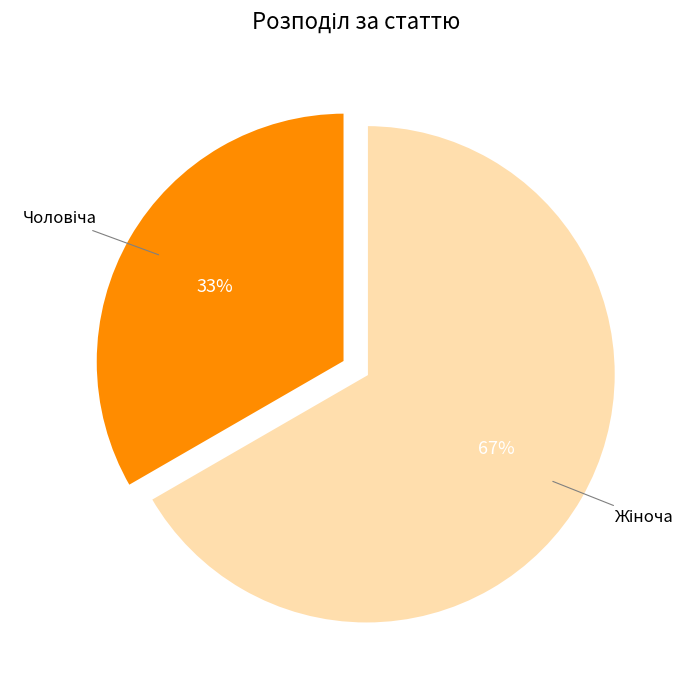

To the nearest percent, what is the average slice percentage?

50%